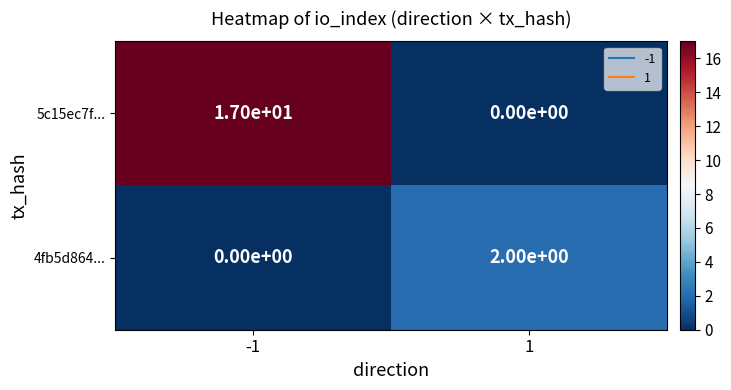

How many positive values does the 5c15ec7f... series have?

1